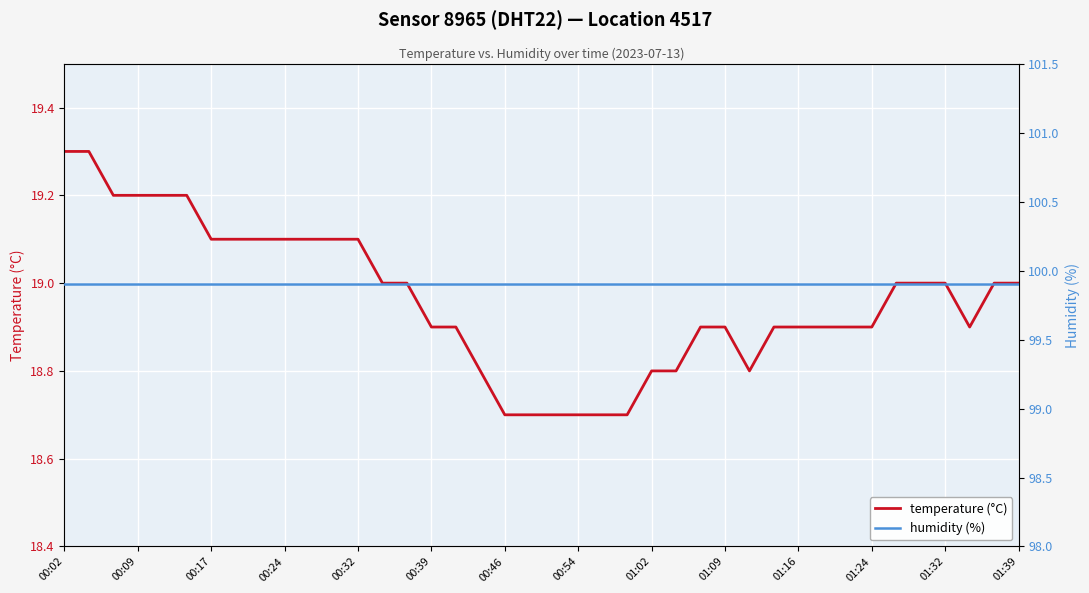

True or false: temperature (°C) has a value of 10.0 at 01:09.

False